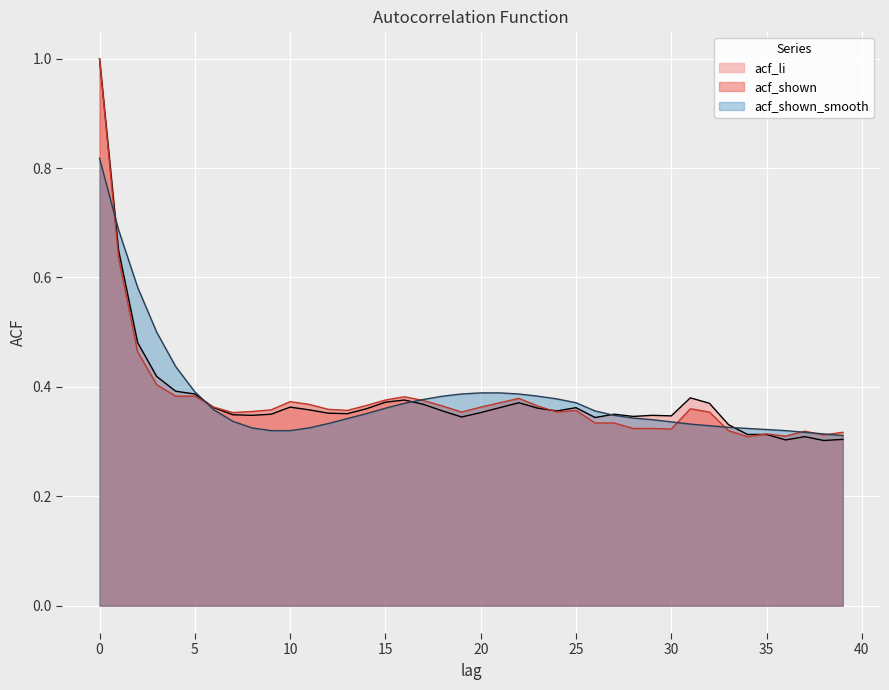

In acf_shown, how many points are lower than both neighbors (excluding endpoints)?

8